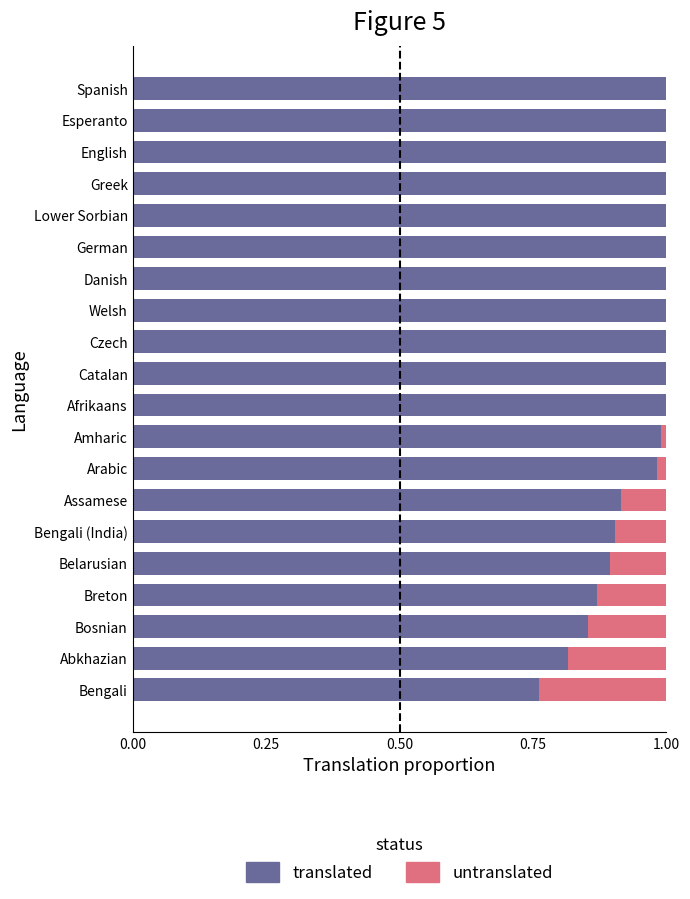

What are all the series names shown in the legend?

translated, untranslated